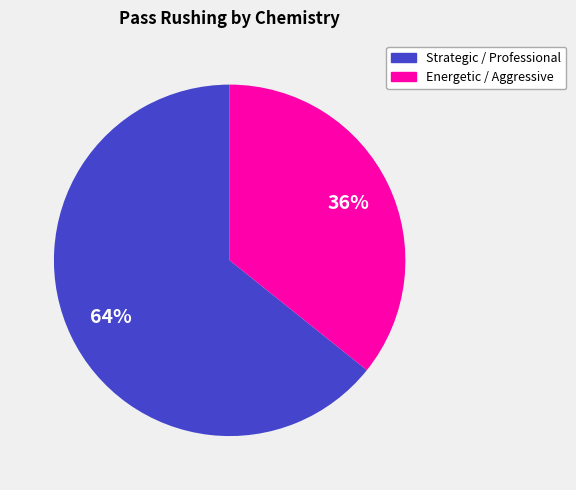

Is there a majority slice in this chart?

Yes